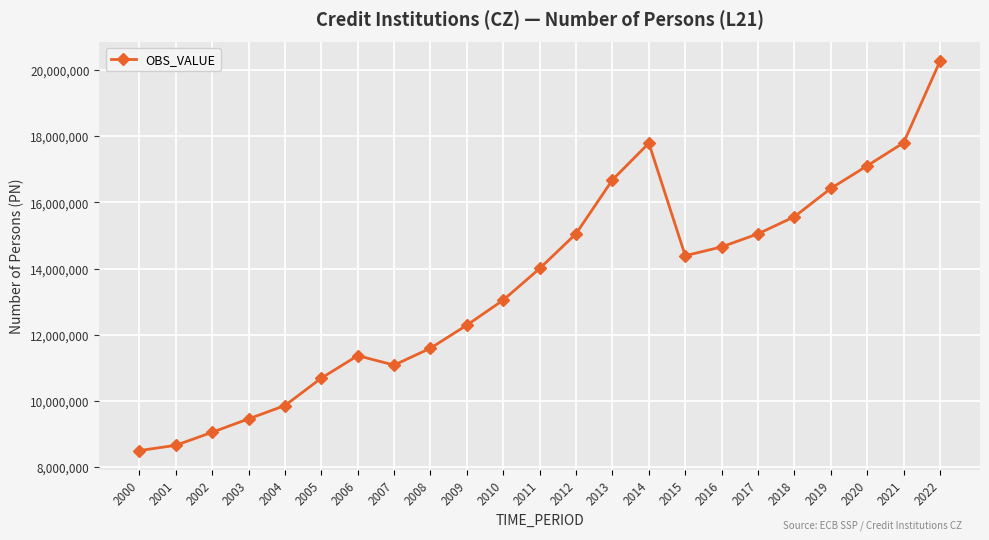

True or false: the data shows 20266151 at 2022.

True